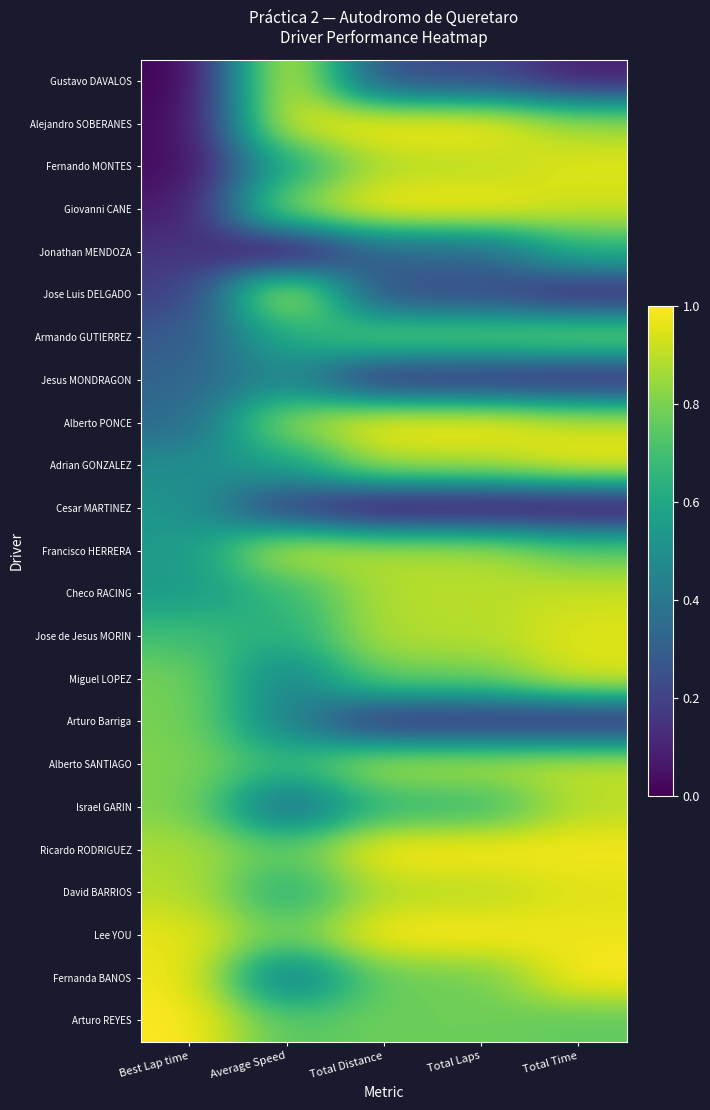

Between Total Time and Best Lap time, which is larger?

Total Time